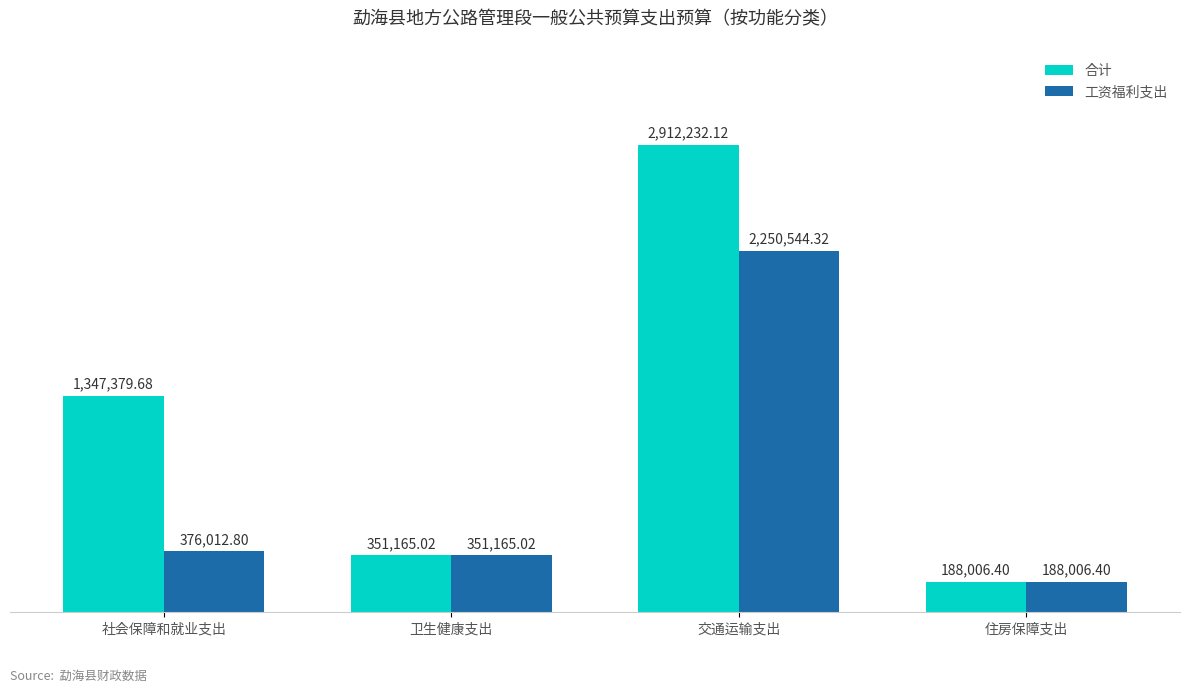

Which series has the widest spread of values?

合计